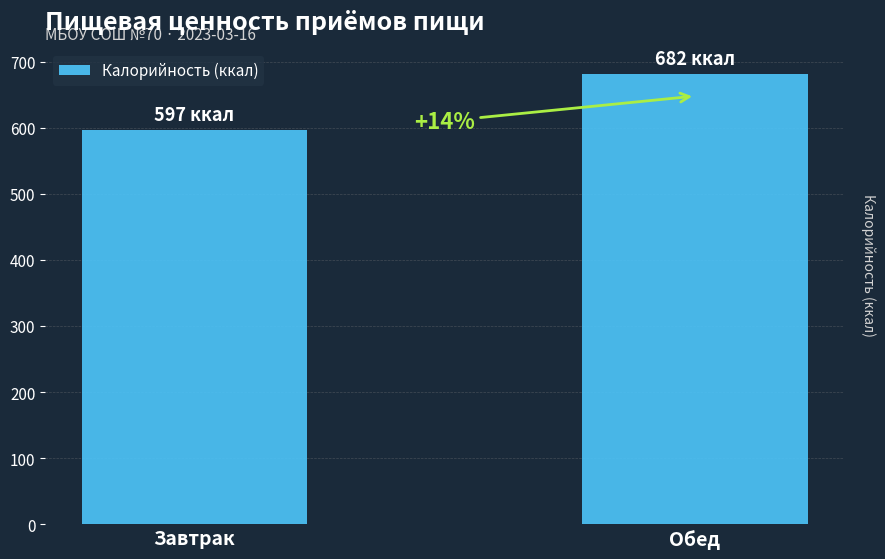

How many bars are there in total?

2